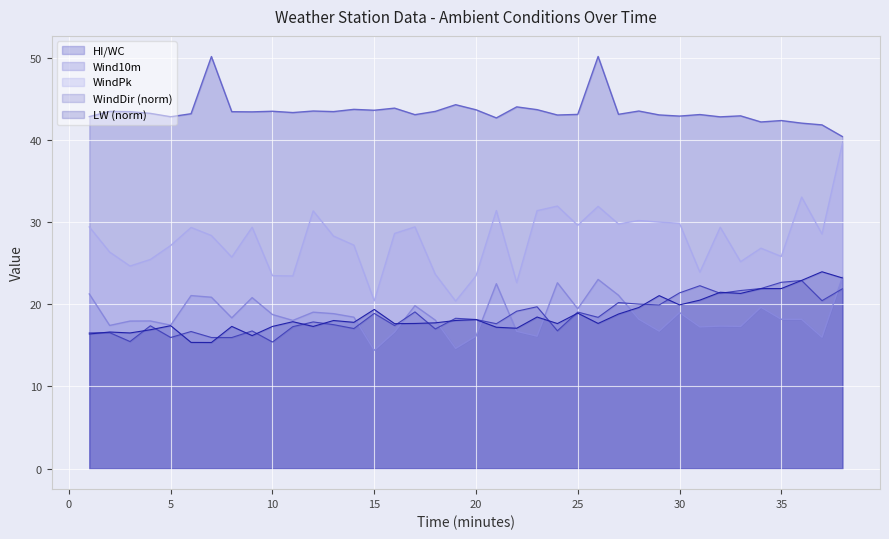

Which series changed the most between 21 and 24?

WindDir